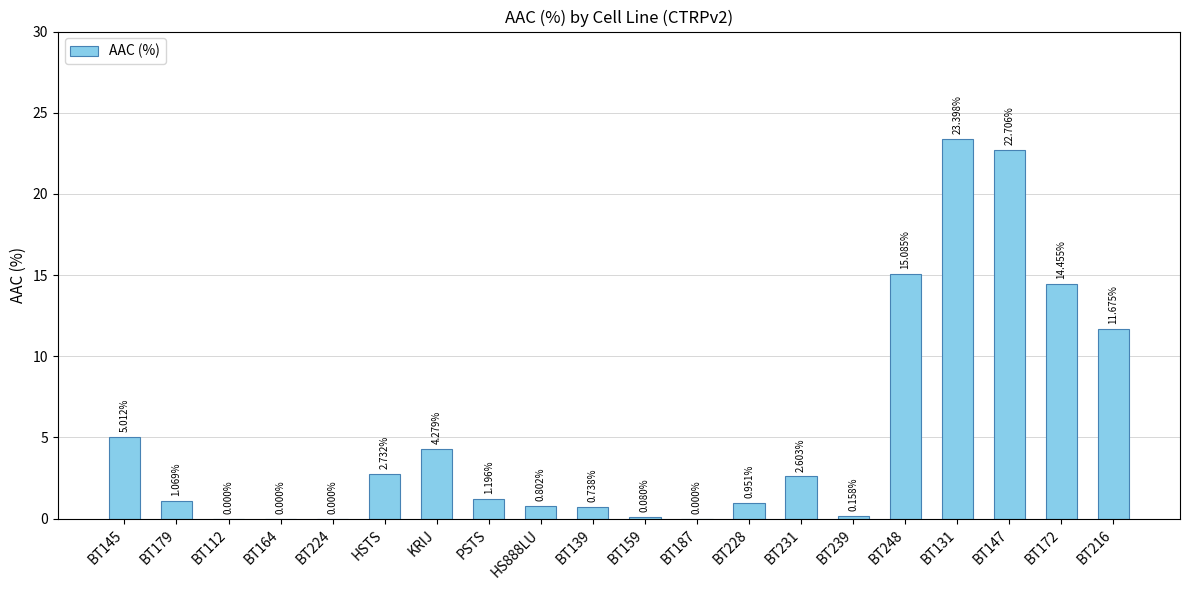

What is the sum of the values at BT239 and BT145?

5.2